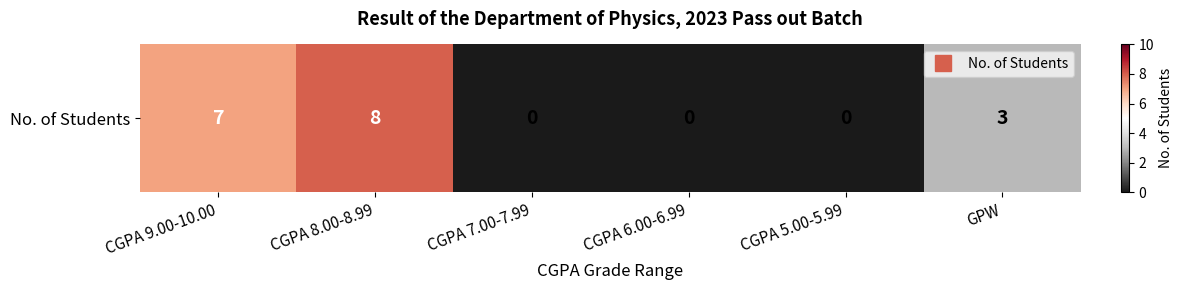

What is the sum of all values?

18